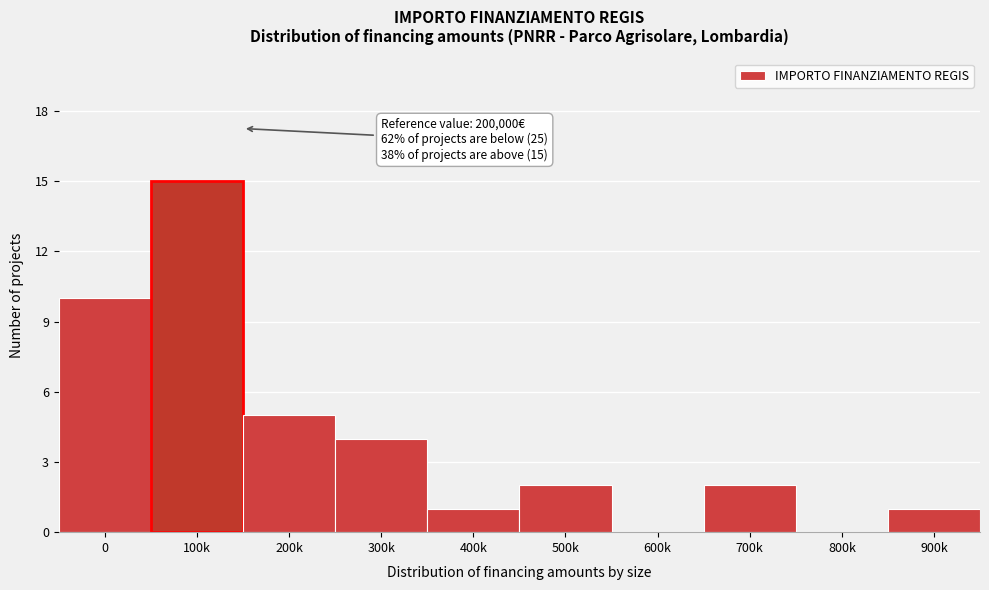

Reading left to right, list all the values displayed in this chart.

0=10	100k=15	200k=5	300k=4	400k=1	500k=2	600k=0	700k=2	800k=0	900k=1